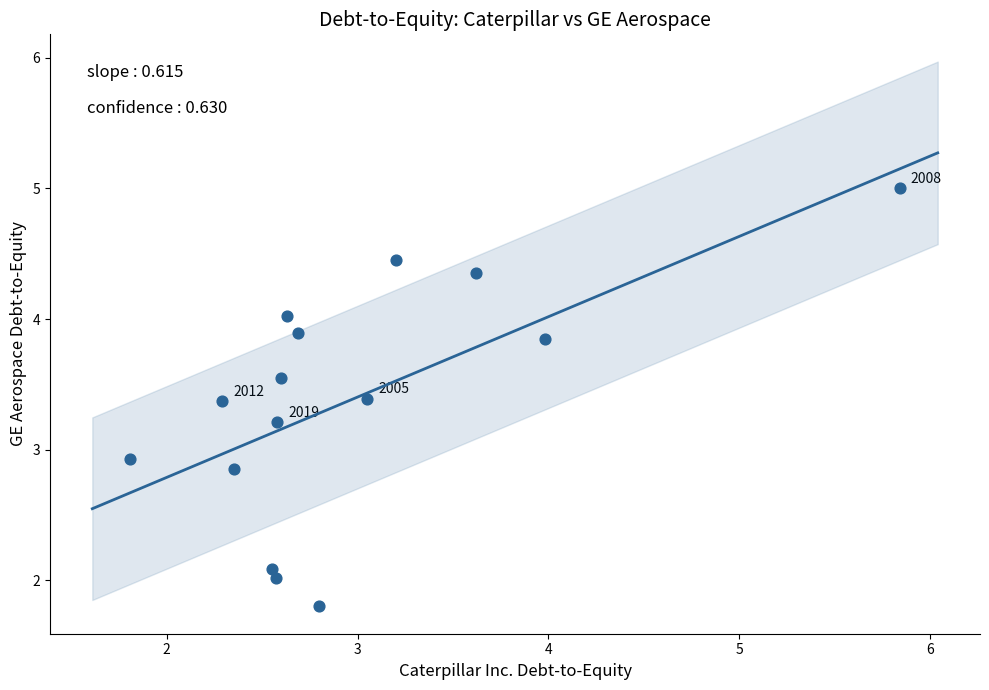

What is the range of Y values (max minus min)?

3.2